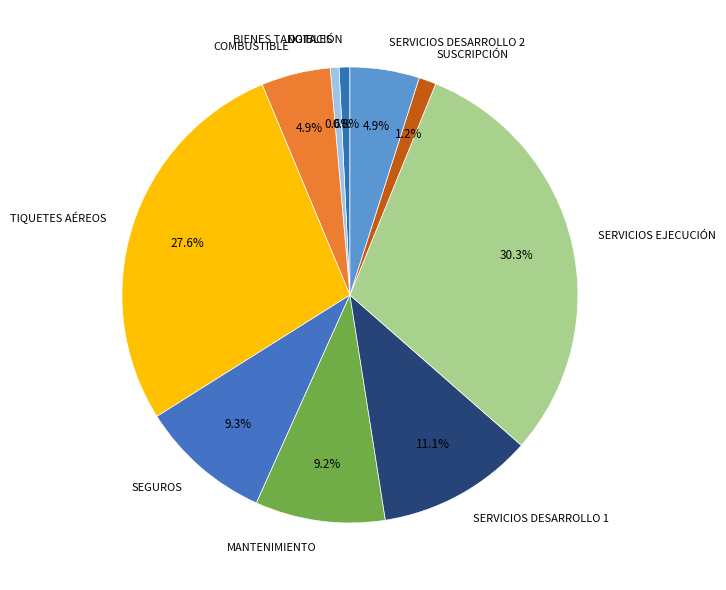

What is the ratio of the value at SEGUROS to the value at SERVICIOS EJECUCIÓN?

0.3